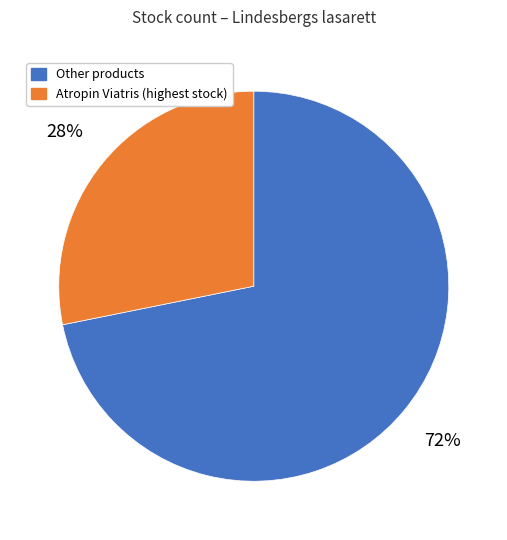

Is there a majority slice in this chart?

Yes